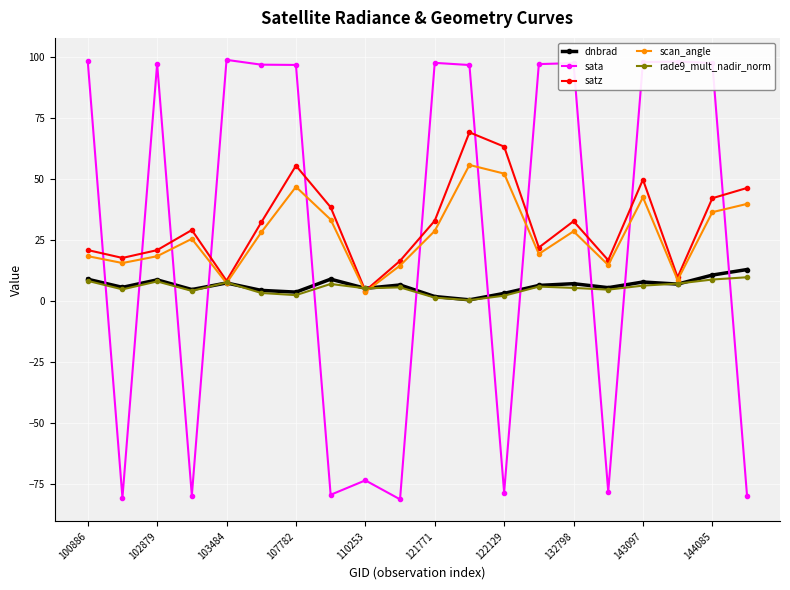

Which series has the largest total across all categories?

satz